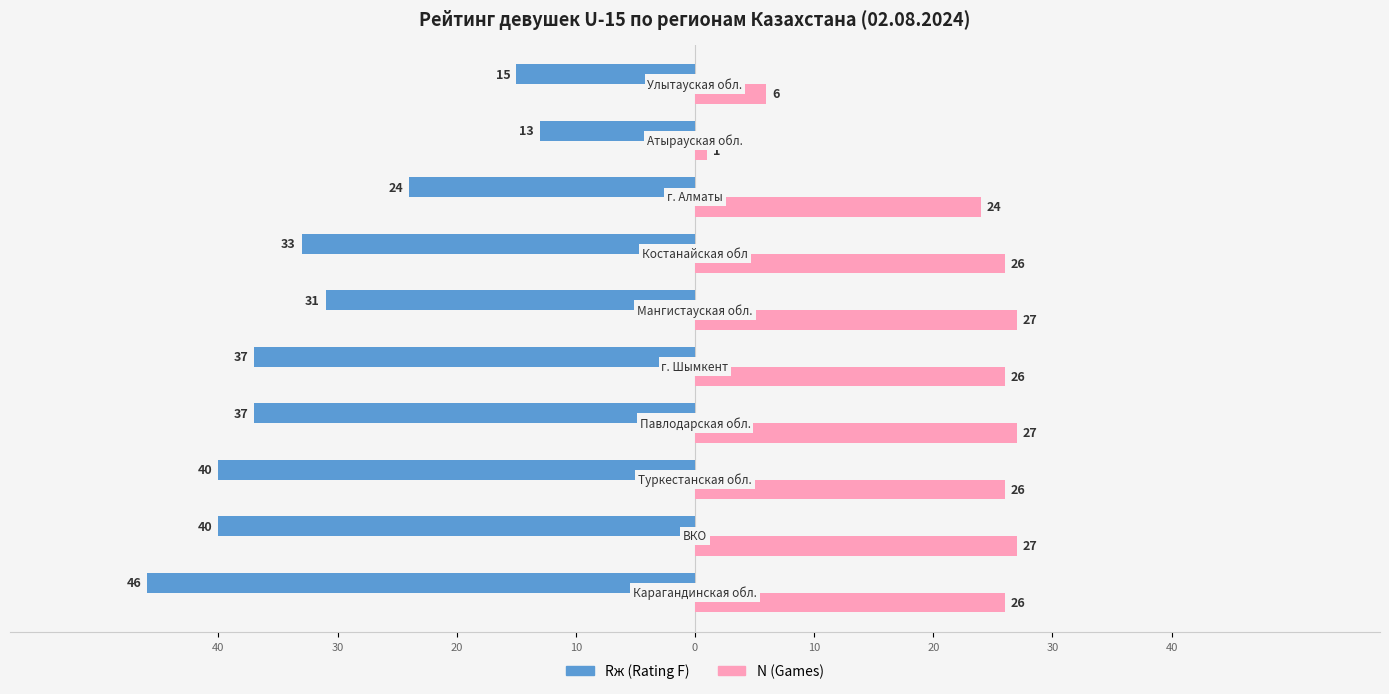

What are all the series names shown in the legend?

Rж (Rating F), N (Games)